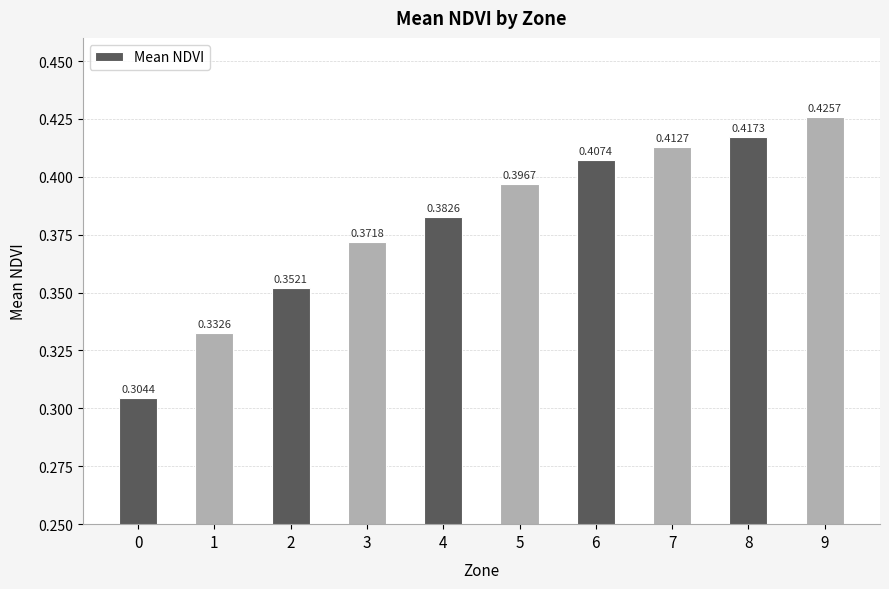

Rank the categories by value from highest to lowest.

9, 8, 7, 6, 5, 4, 3, 2, 1, 0